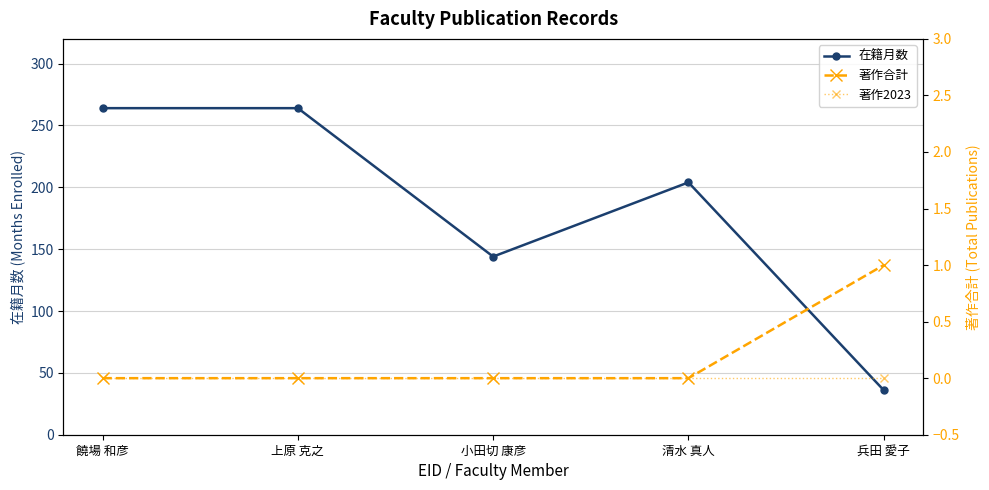

Which series has the widest spread of values?

在籍月数